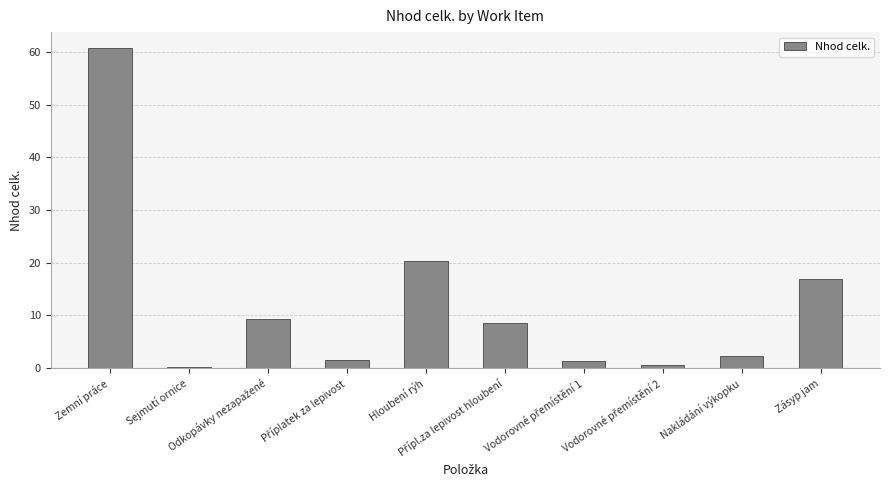

What is the sum of all values?

121.6